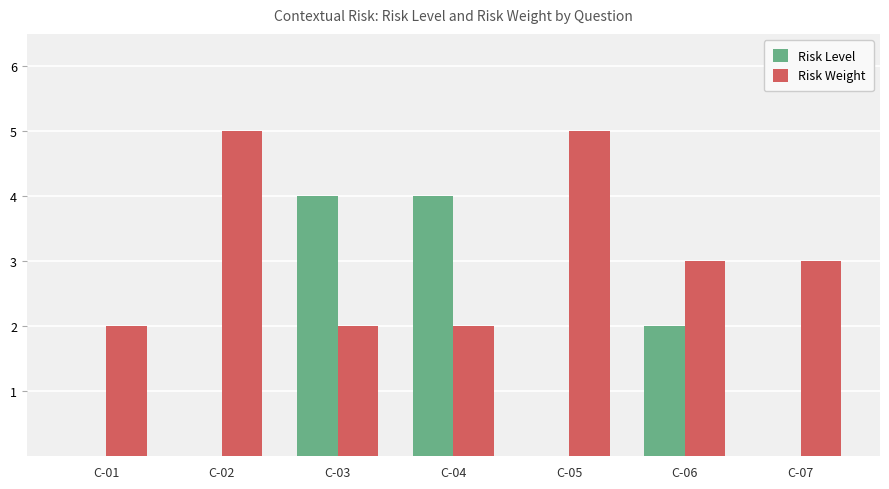

What is the sum of all Risk Level values?

10